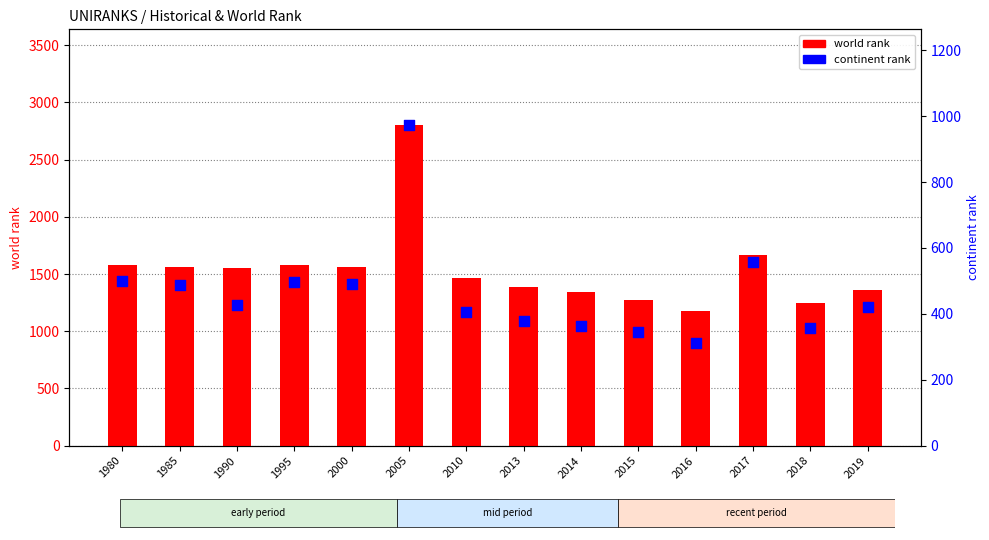

Which series contains the highest Y value?

world rank